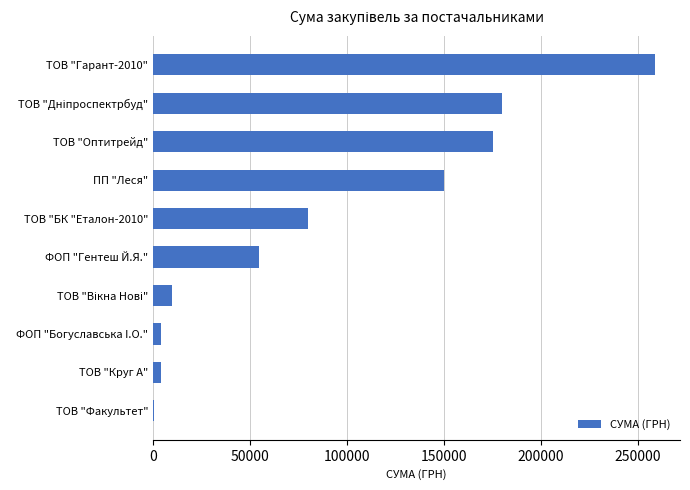

Which has a higher value, ТОВ "Оптитрейд" or ТОВ "Круг А"?

ТОВ "Оптитрейд"